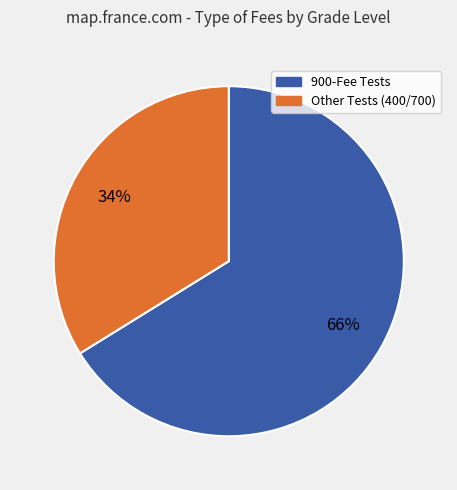

To the nearest percent, what is the average slice percentage?

50%